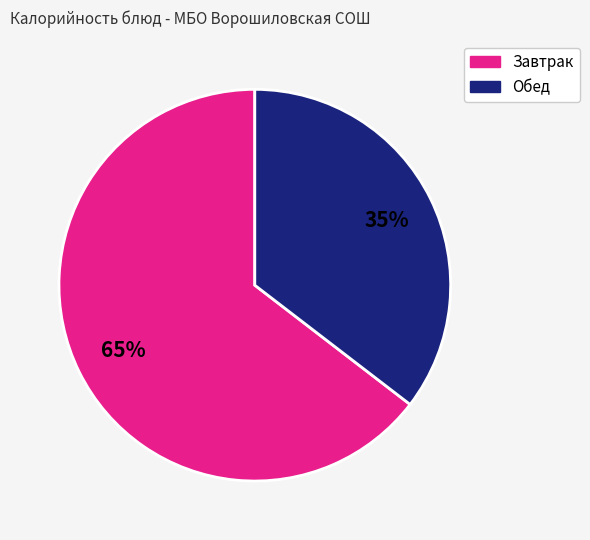

How many segments does this pie chart have?

2